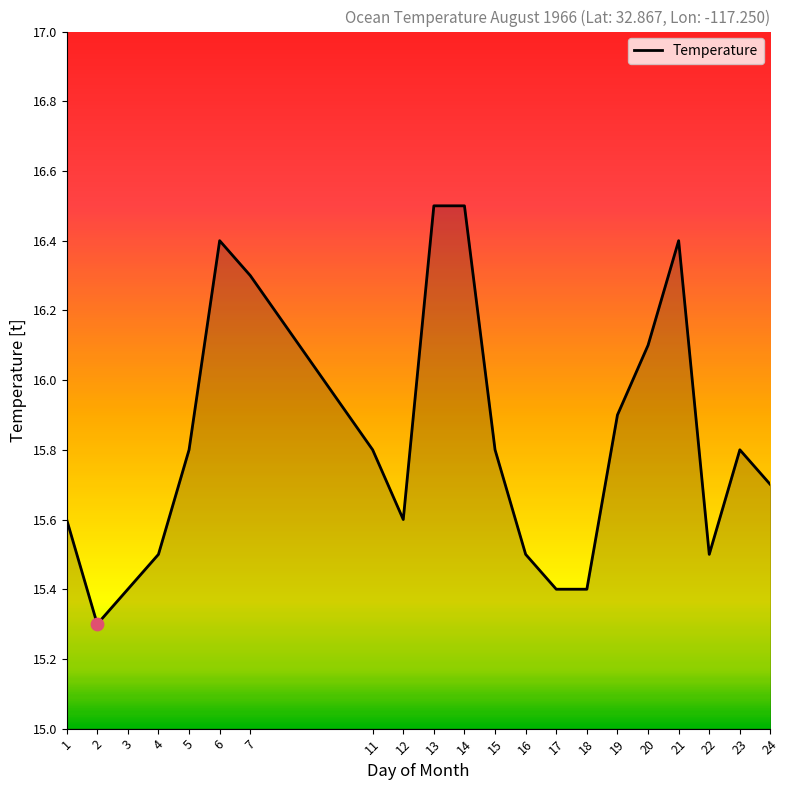

Approximately how many times larger is the value at 21 compared to 20?

1.0